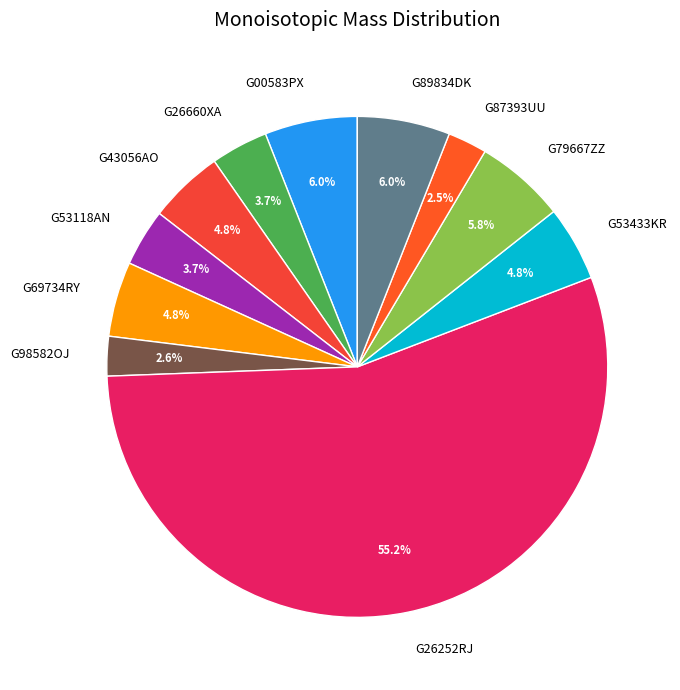

Which category has the biggest portion of the pie?

G26252RJ